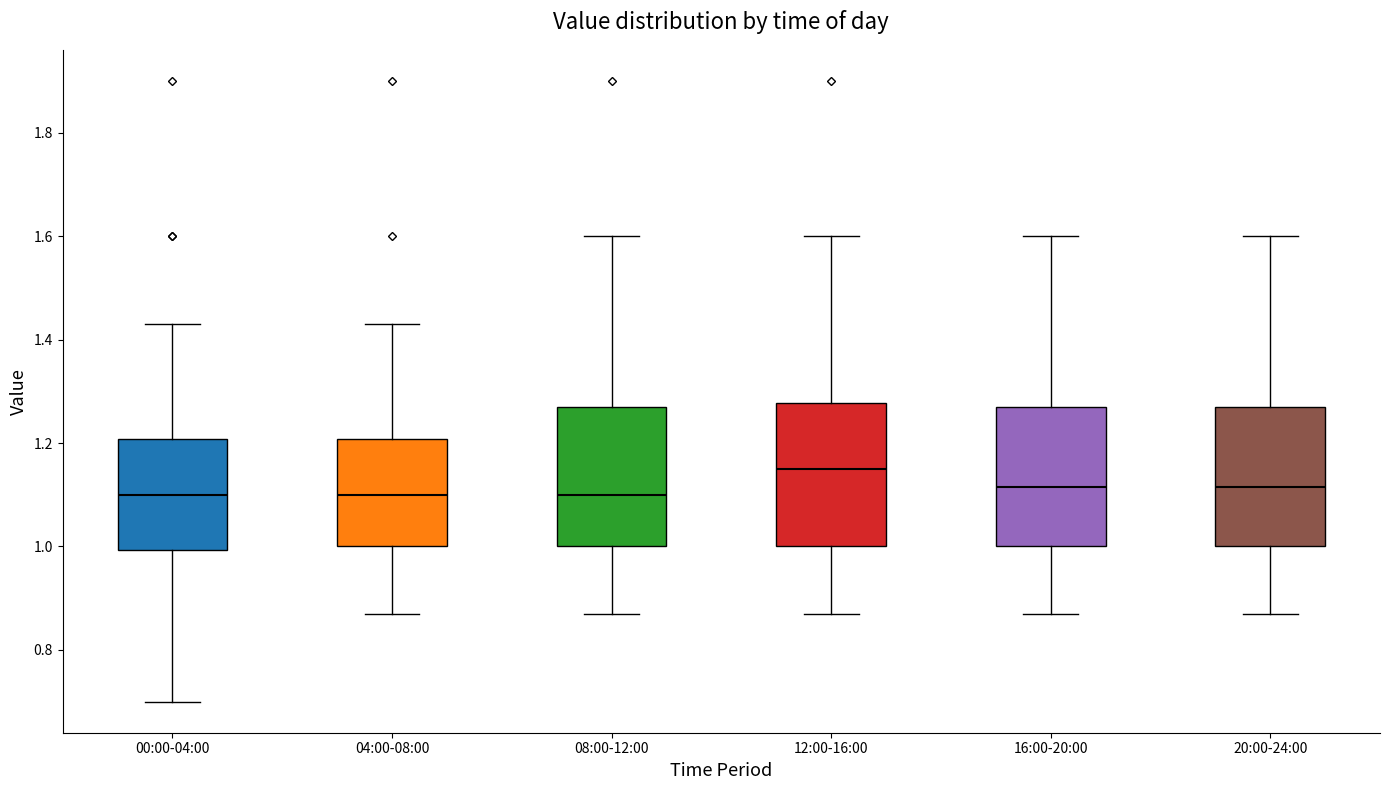

Reading left to right, read every box against the y-axis: the position of its median line, the range the box covers, and the ends of its whiskers. The values are not printed on the chart, so give them approximately, as read against the axis.

00:00-04:00: median 1.10, box 1.00 to 1.20, whiskers 0.70 to 1.44
04:00-08:00: median 1.10, box 1.00 to 1.20, whiskers 0.88 to 1.44
08:00-12:00: median 1.10, box 1.00 to 1.28, whiskers 0.88 to 1.60
12:00-16:00: median 1.16, box 1.00 to 1.28, whiskers 0.88 to 1.60
16:00-20:00: median 1.12, box 1.00 to 1.28, whiskers 0.88 to 1.60
20:00-24:00: median 1.12, box 1.00 to 1.28, whiskers 0.88 to 1.60